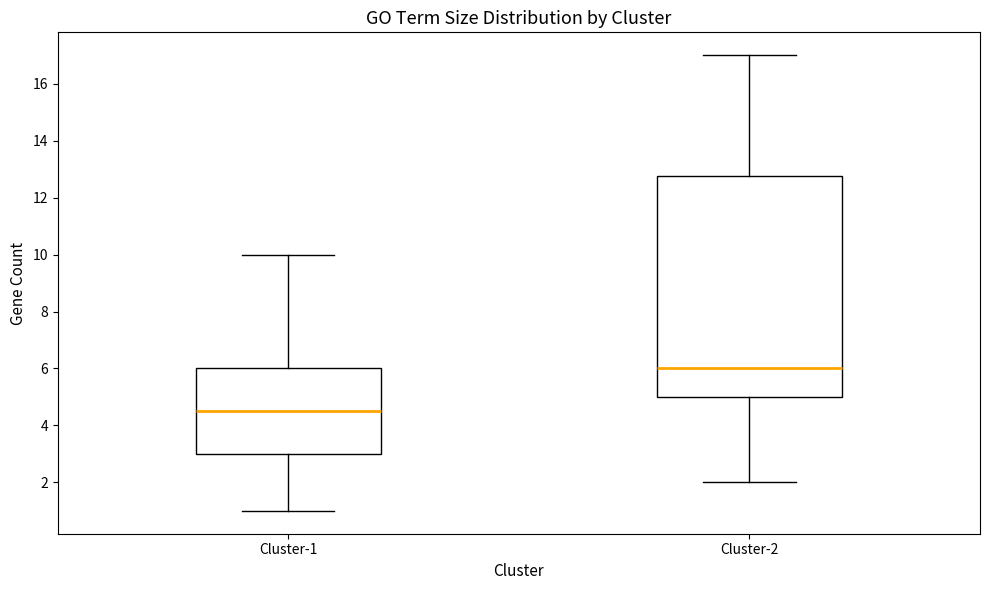

Comparing the boxes themselves (not the whiskers), which one is the tallest?

Cluster-2